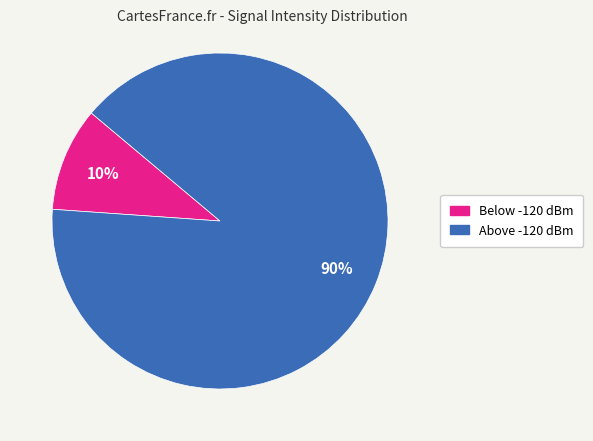

Does any single category account for the majority?

Yes